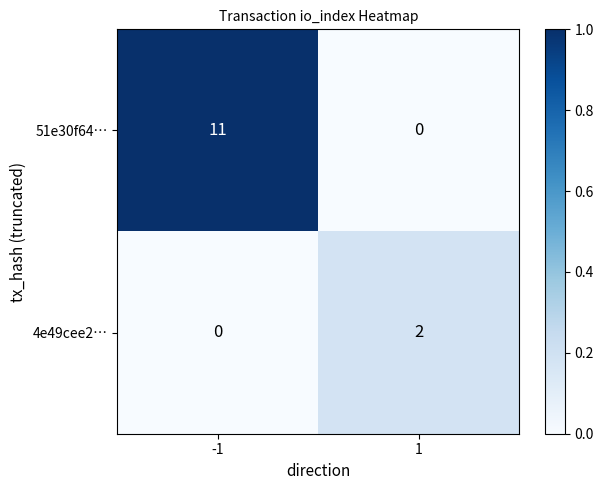

Rank the series at -1 from lowest to highest value.

4e49cee2…, 51e30f64…